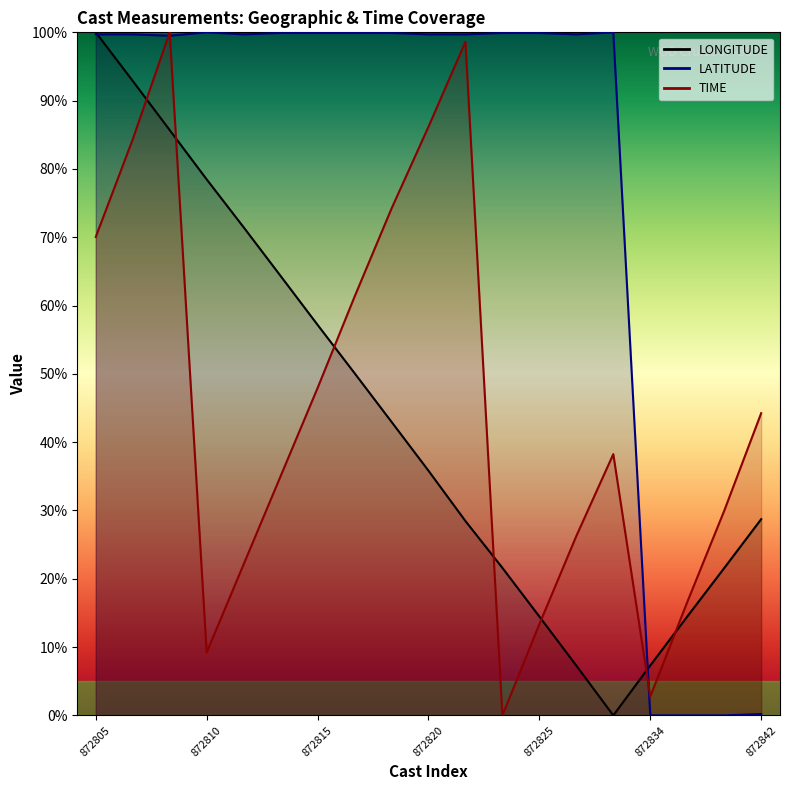

Does the chart display data point markers on the line(s)?

No